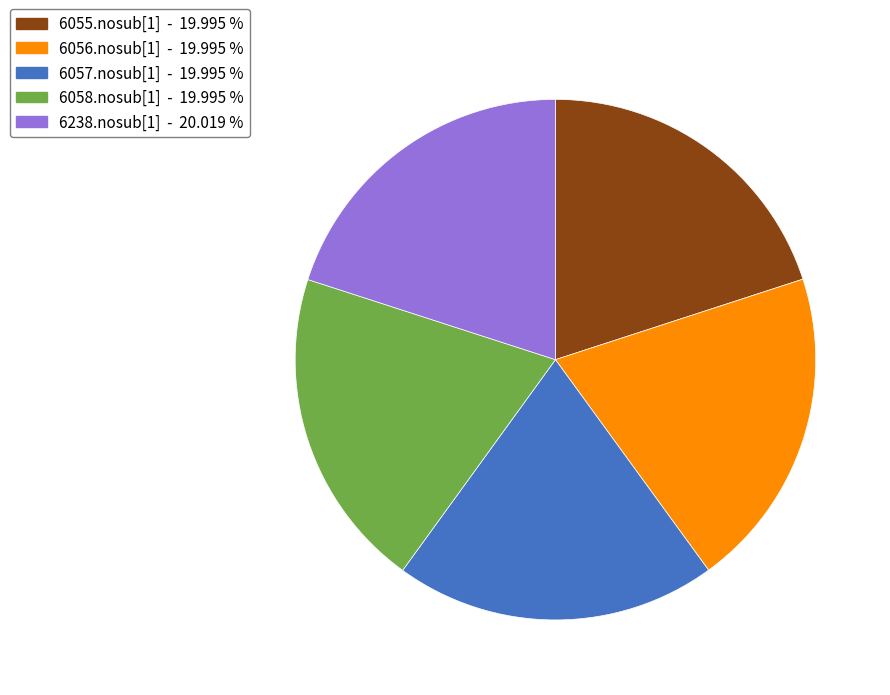

Approximately how many times larger is the value at 6058.nosub[1] - 19.995 % compared to 6238.nosub[1] - 20.019 %?

1.0